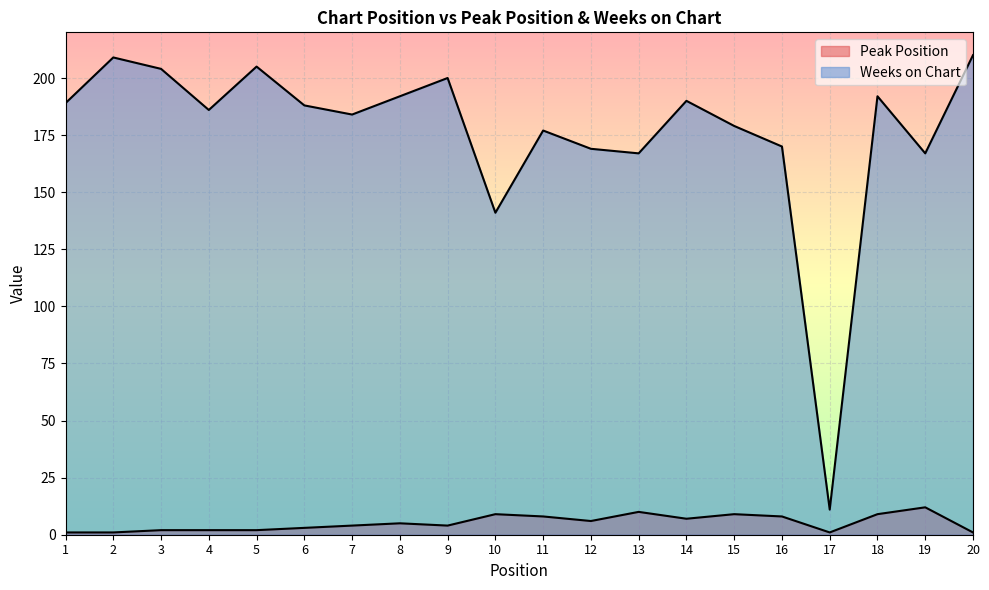

List the series in order of their overall mean, highest first.

Weeks on Chart, Peak Position